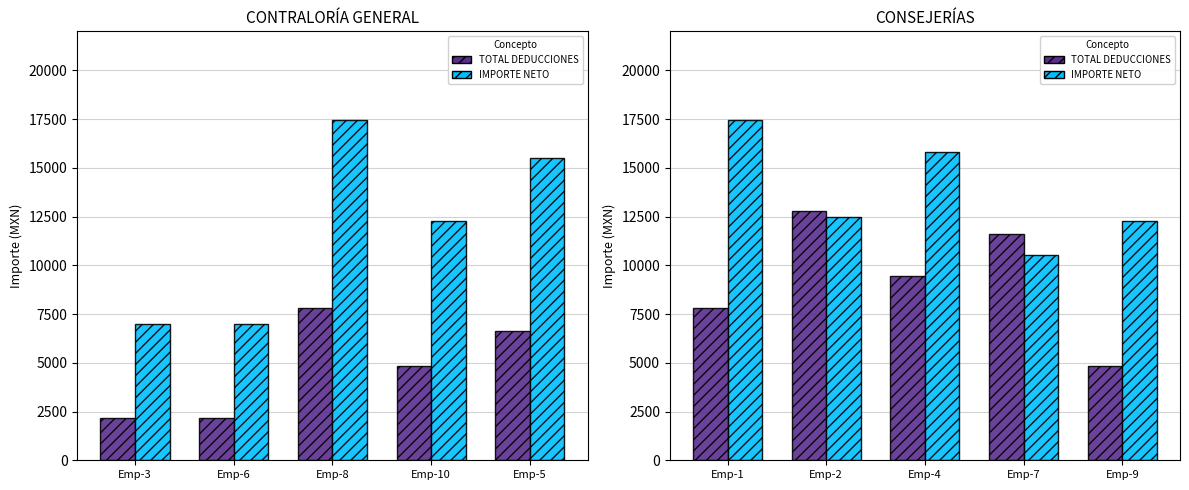

Is the value of IMPORTE NETO at Emp-1 greater than the value of TOTAL DEDUCCIONES at Emp-1?

Yes